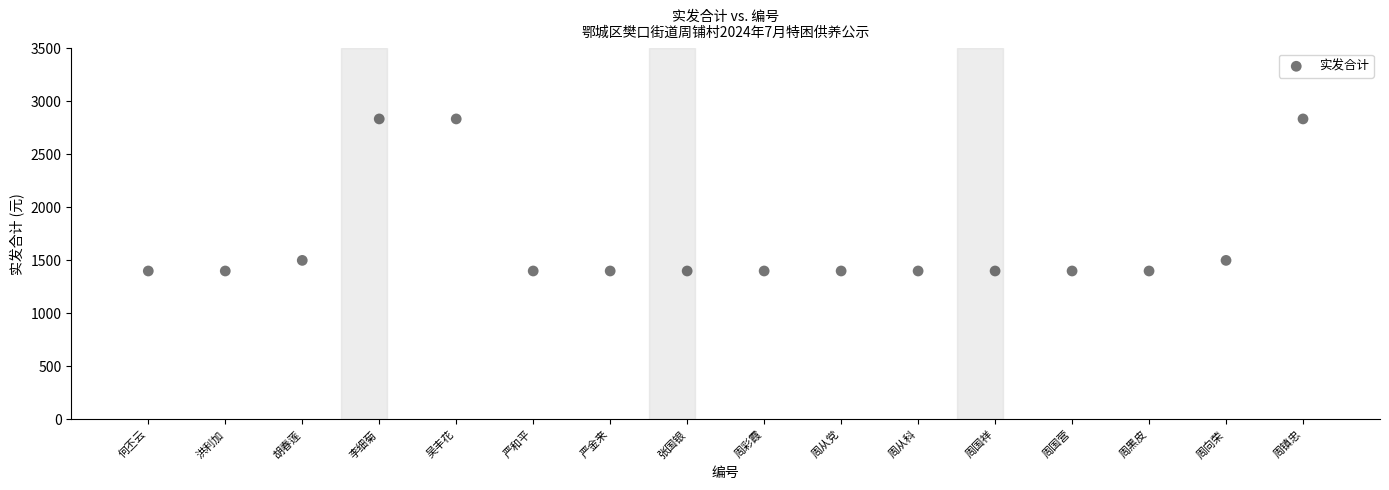

What is the range of X values (max minus min)?

15